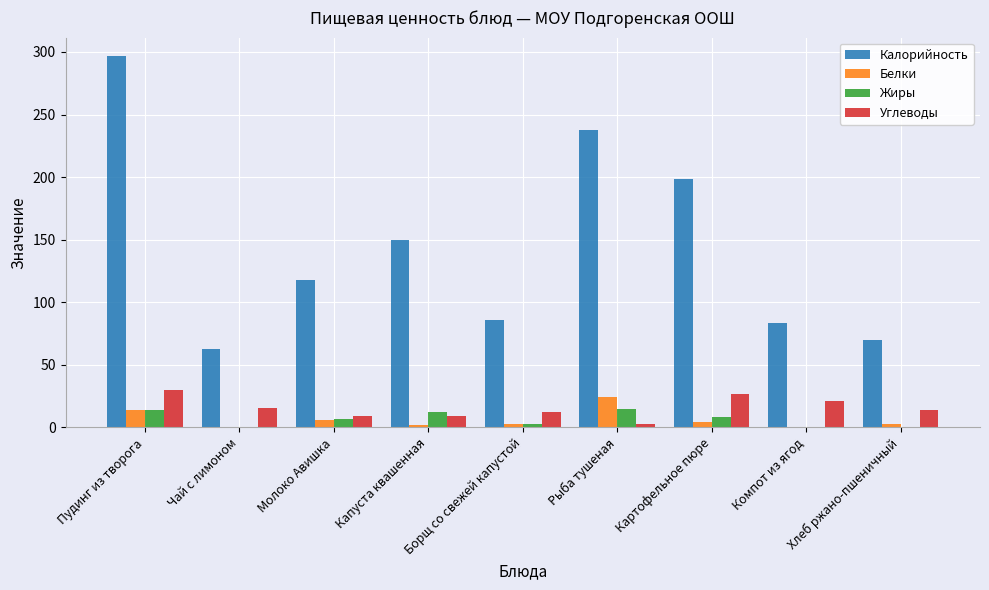

How many data points in Калорийность are above 117?

5